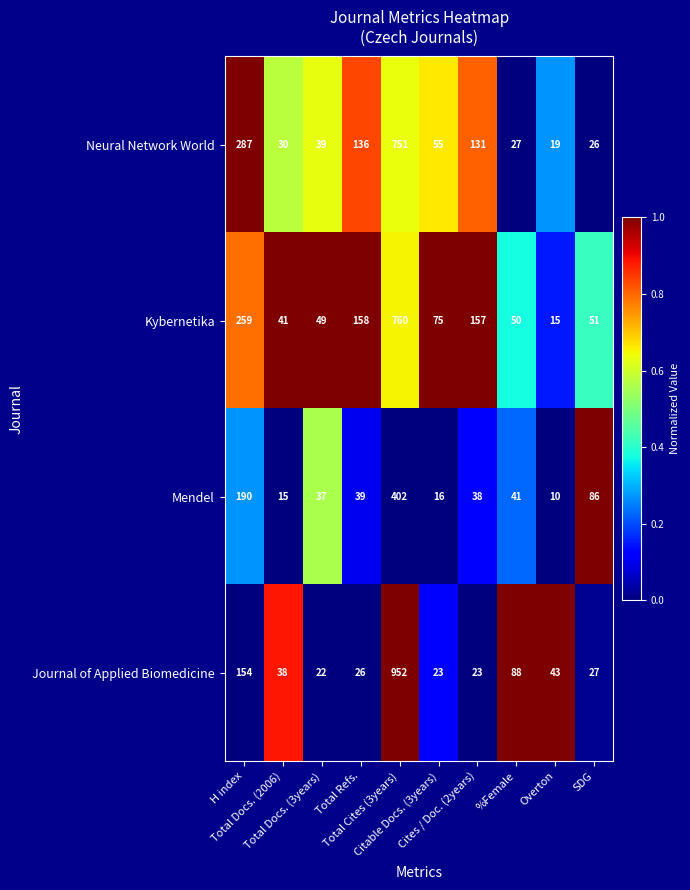

What is the maximum value shown in the chart?

952